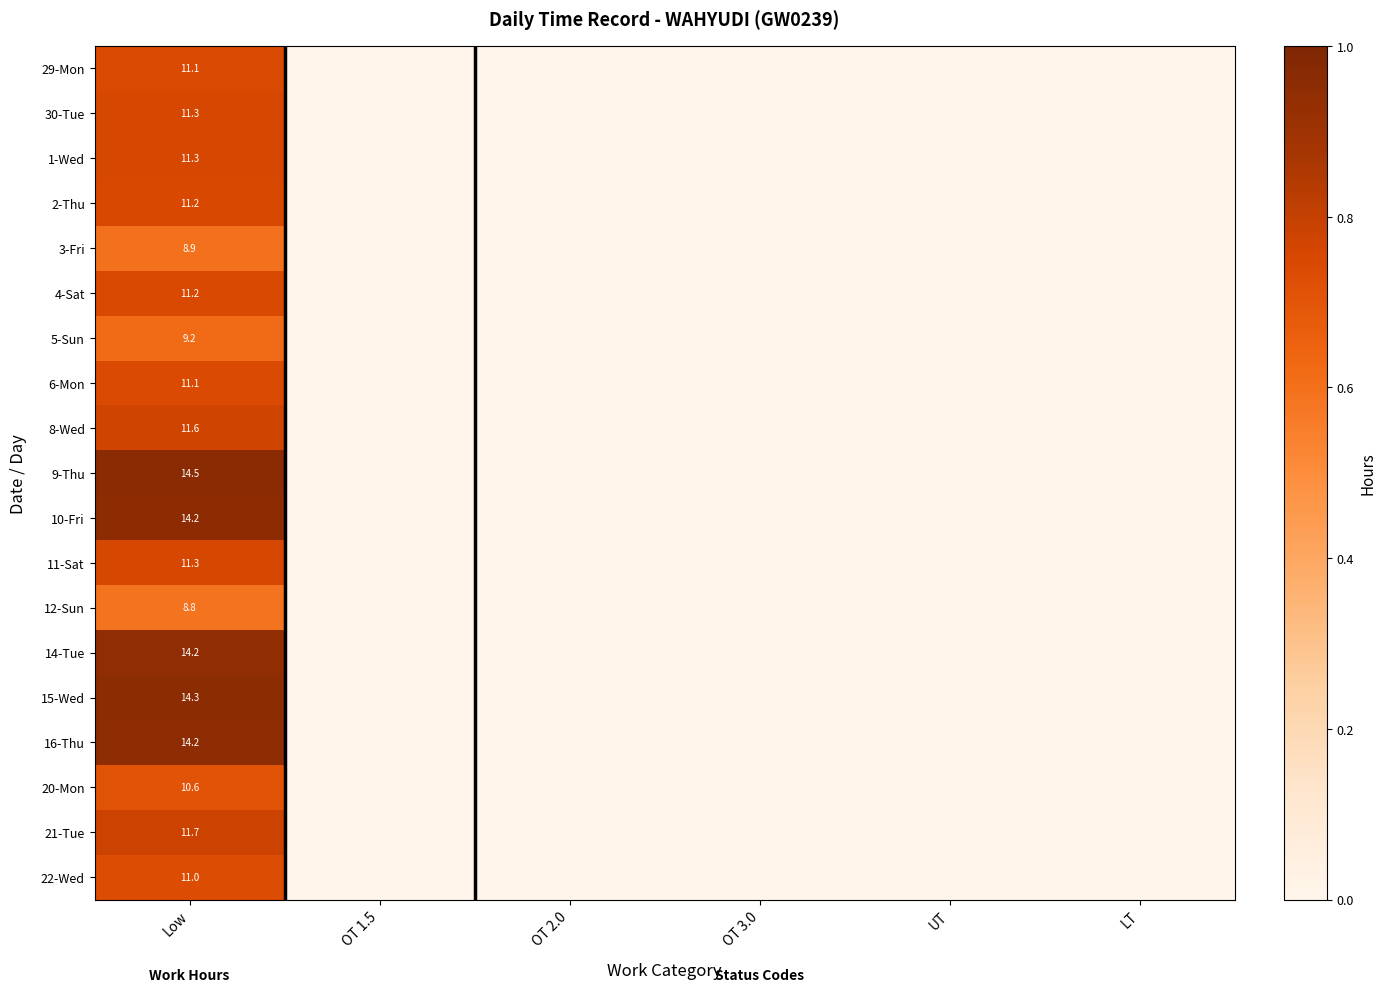

Between OT 3.0 and LT, which is larger?

OT 3.0